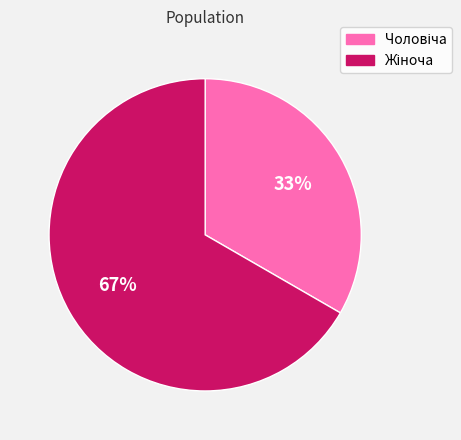

To the nearest percent, what is the average slice percentage?

50%